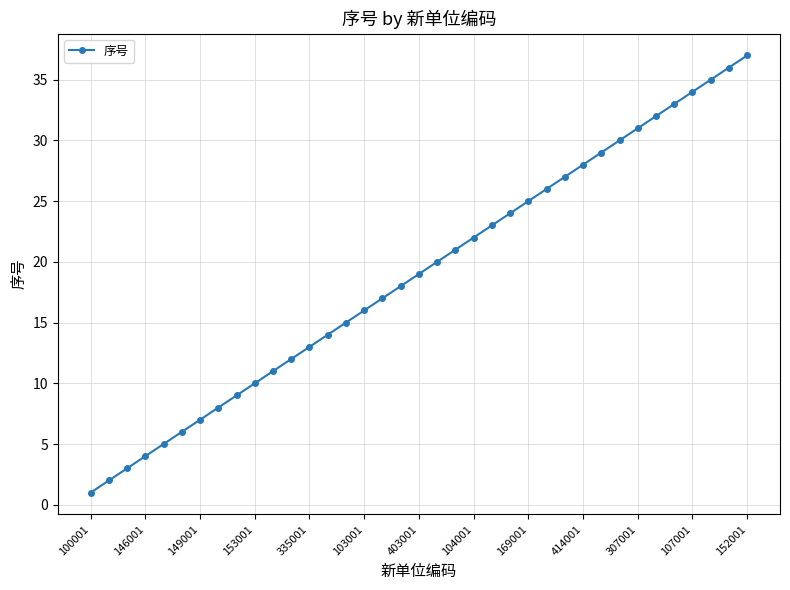

True or false: there are more than 2 points higher than both neighbors.

False